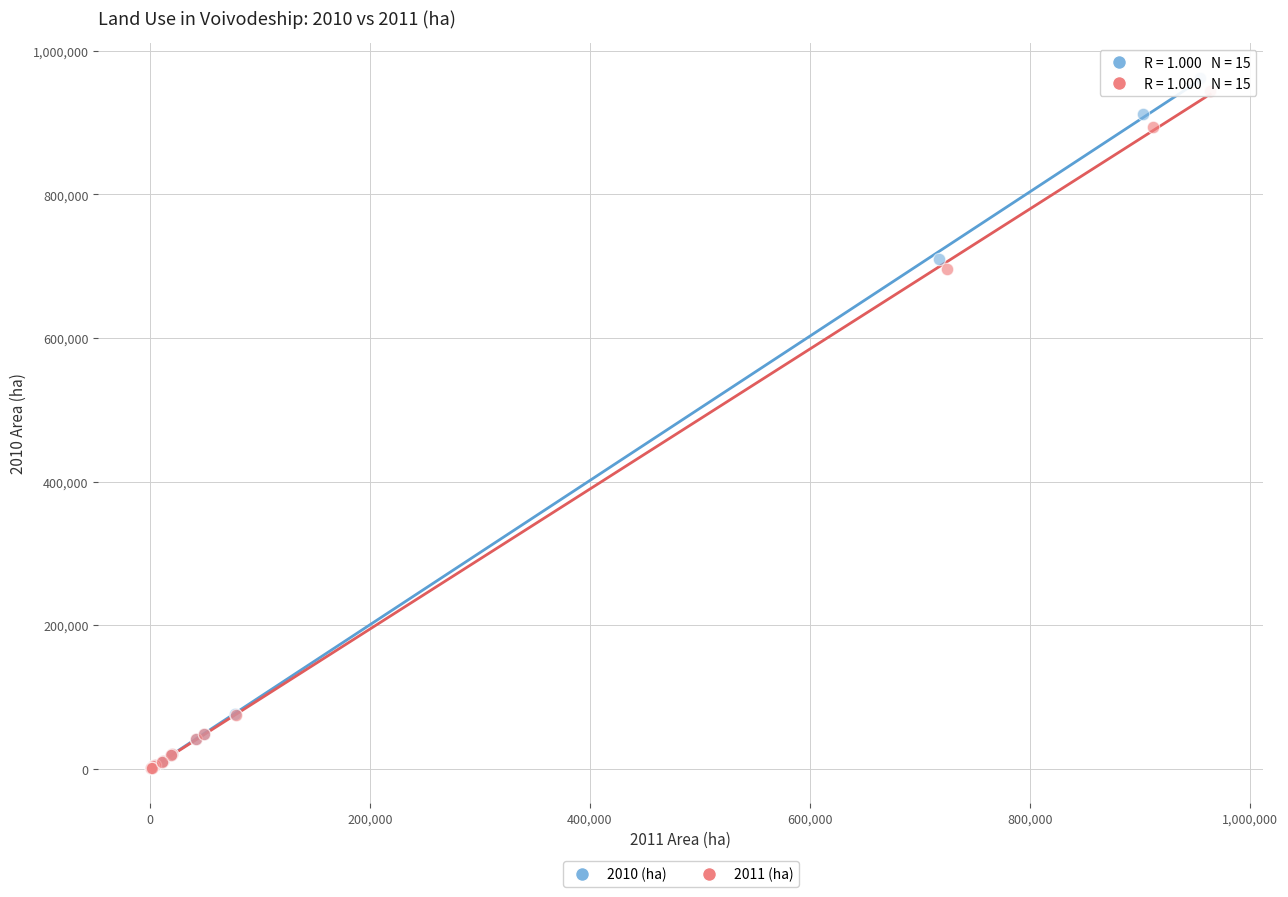

Which series has the widest spread of Y values?

2010 (ha)